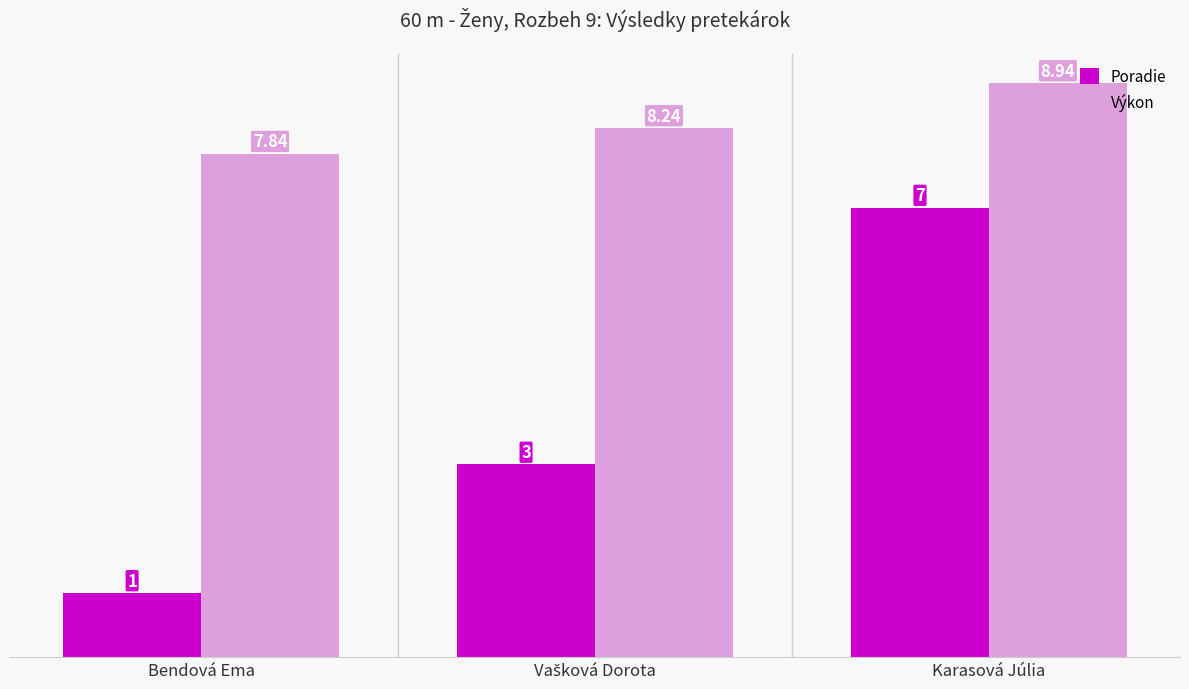

How many bars are there in each group?

2